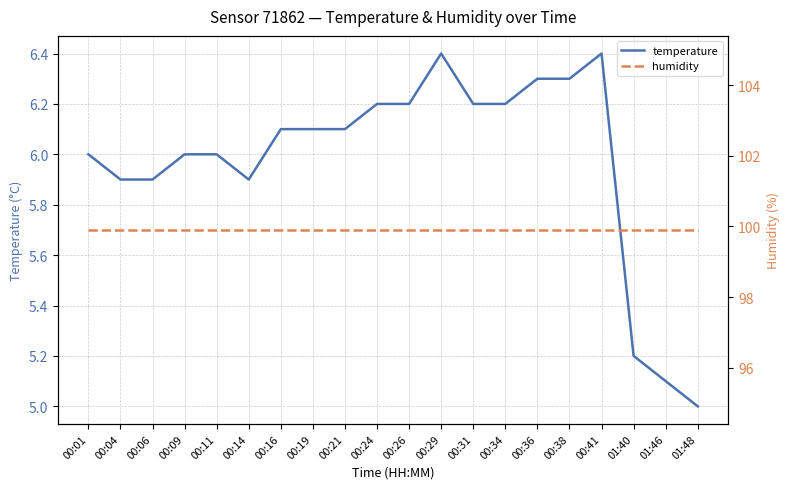

Where is temperature nearest to the value 5?

01:48